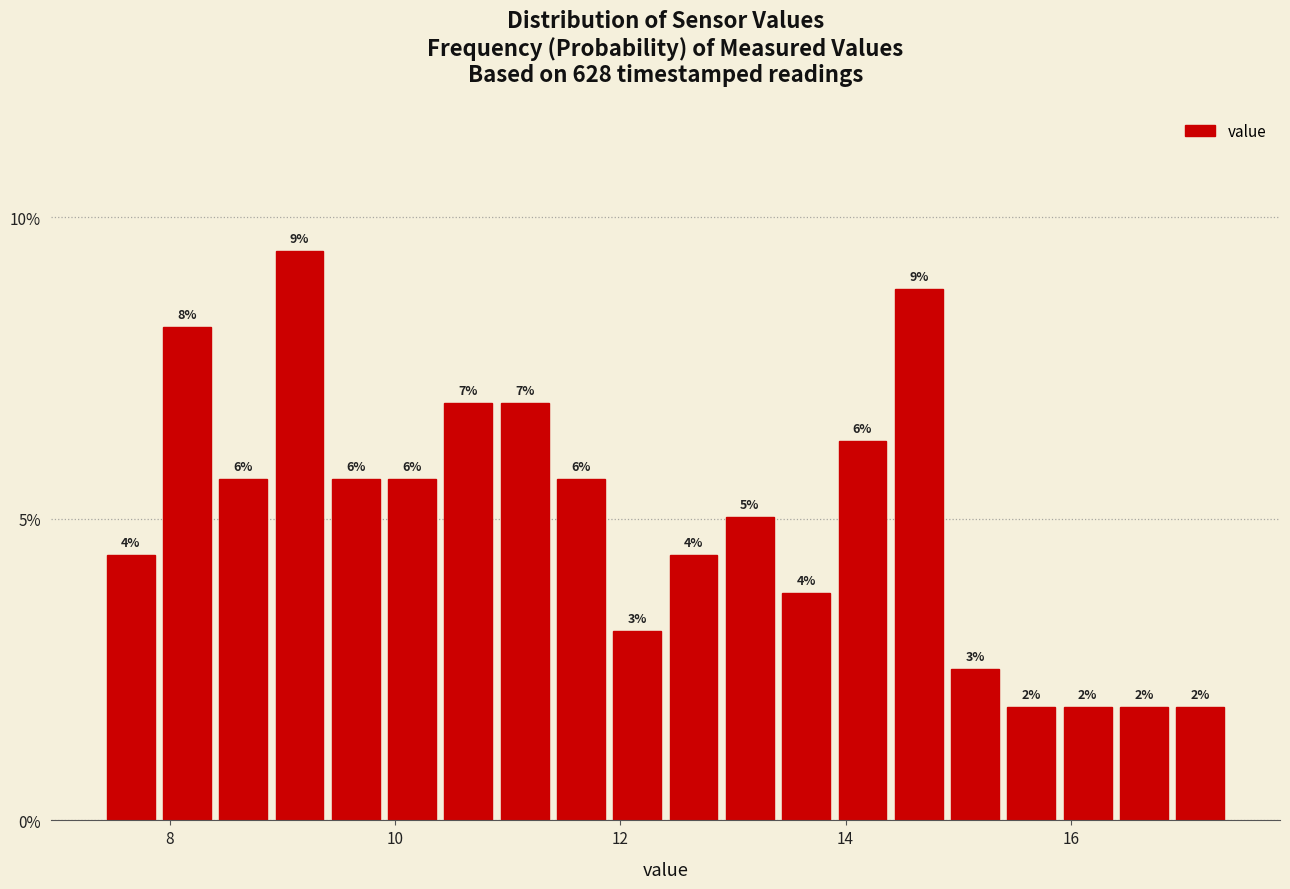

Around what value on the x-axis is the tallest bar? Give the approximate position of its centre, as read against the axis.

9.2